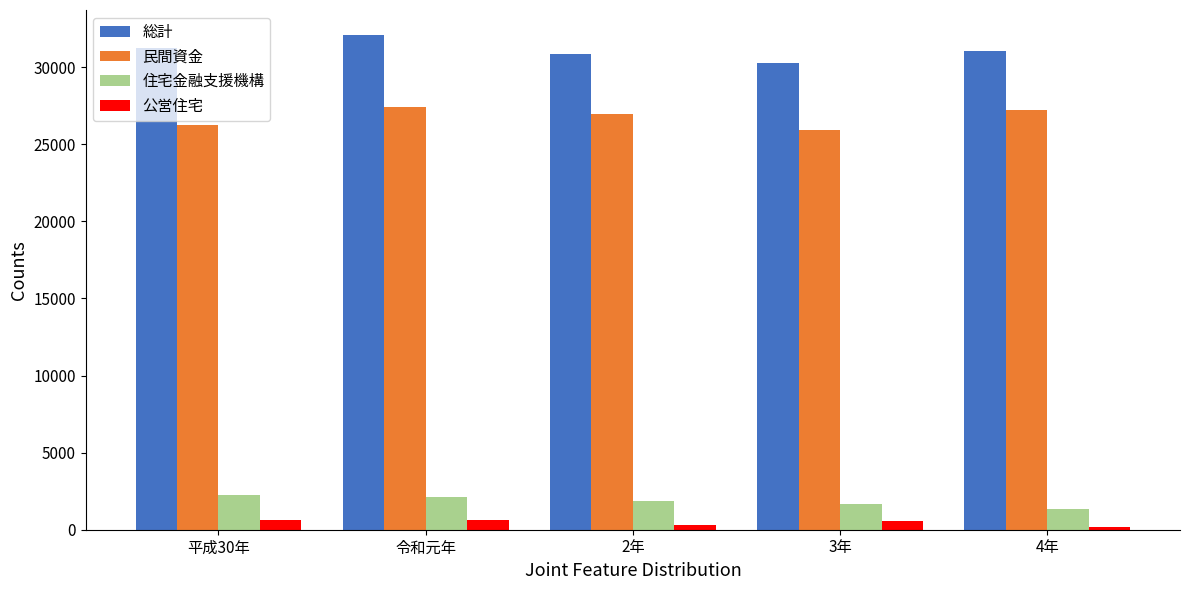

What is the label of the 4th bar from the right?

令和元年